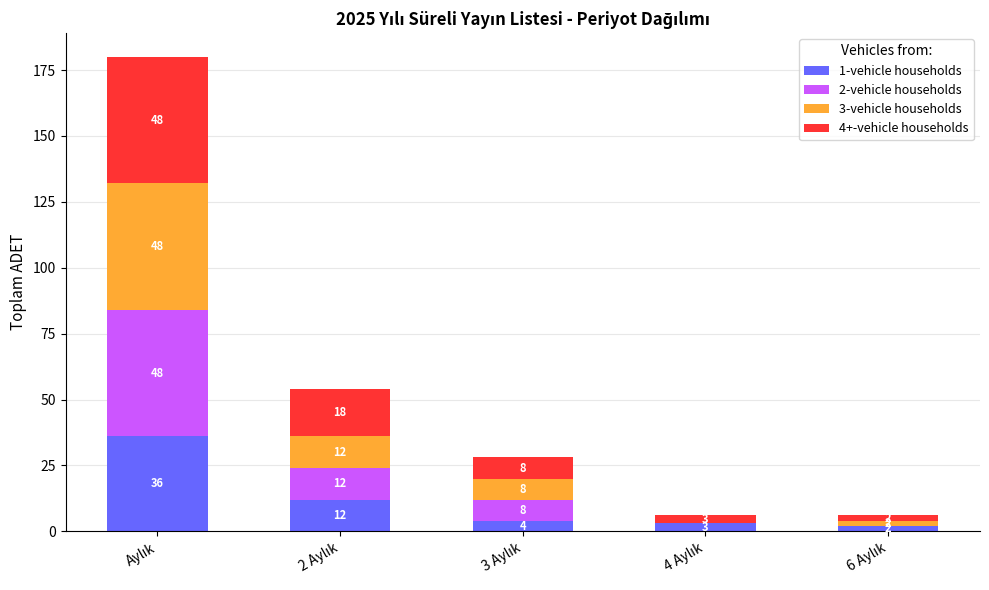

What is the sum of all 1-vehicle households values?

57